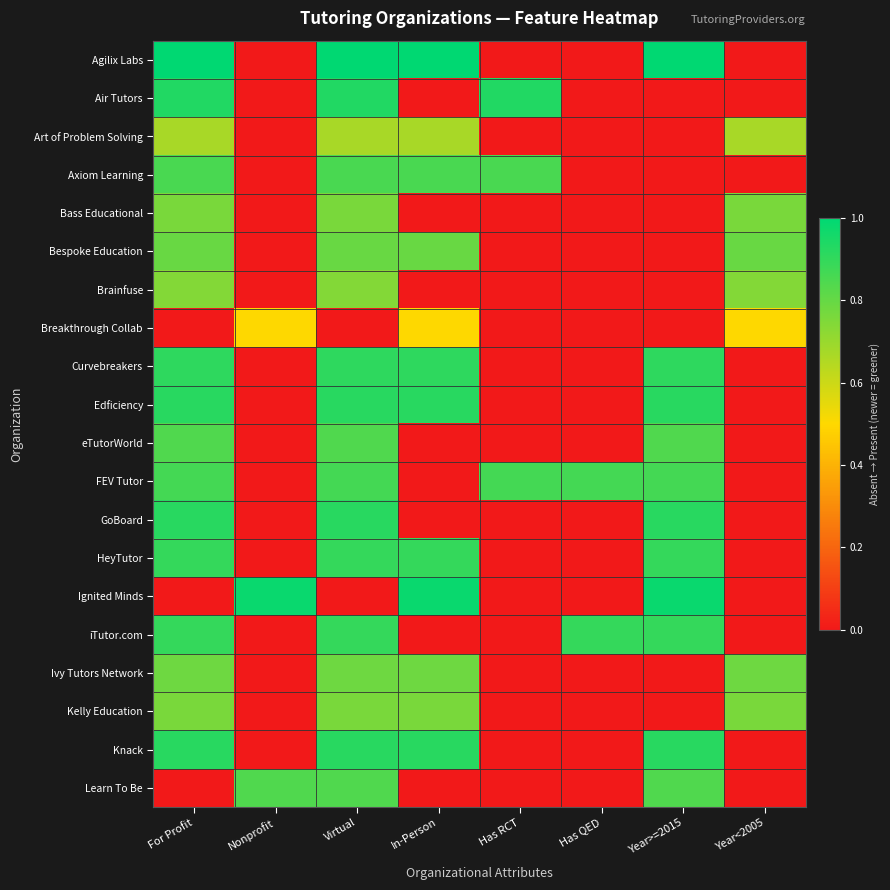

Between For Profit and Virtual, which is larger?

For Profit